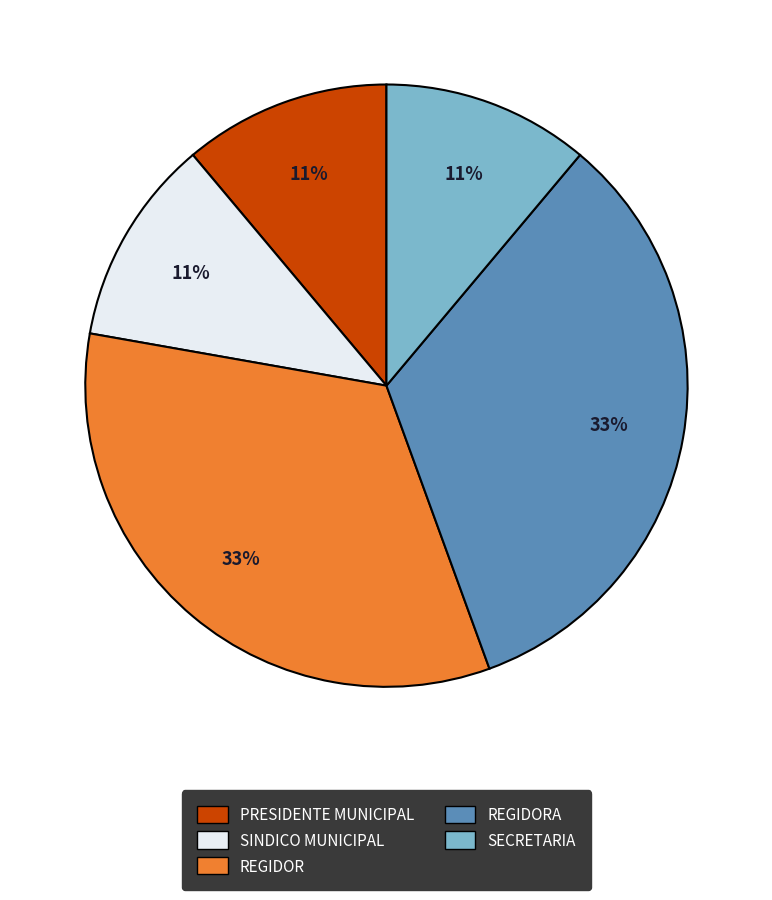

To the nearest percent, what is the difference between the REGIDOR and PRESIDENTE MUNICIPAL slice percentages?

22%